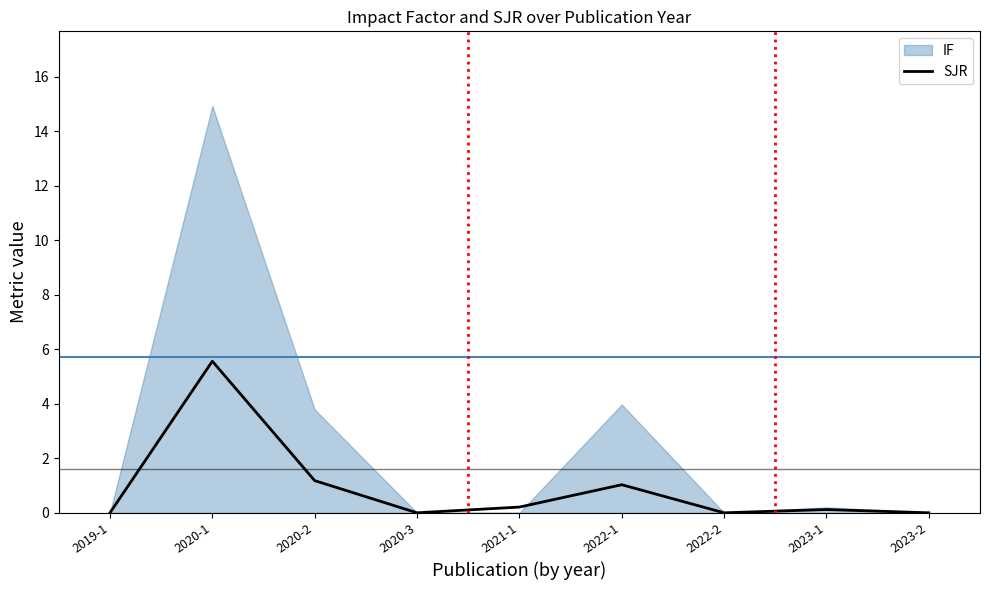

What is the maximum value for SJR?

5.6